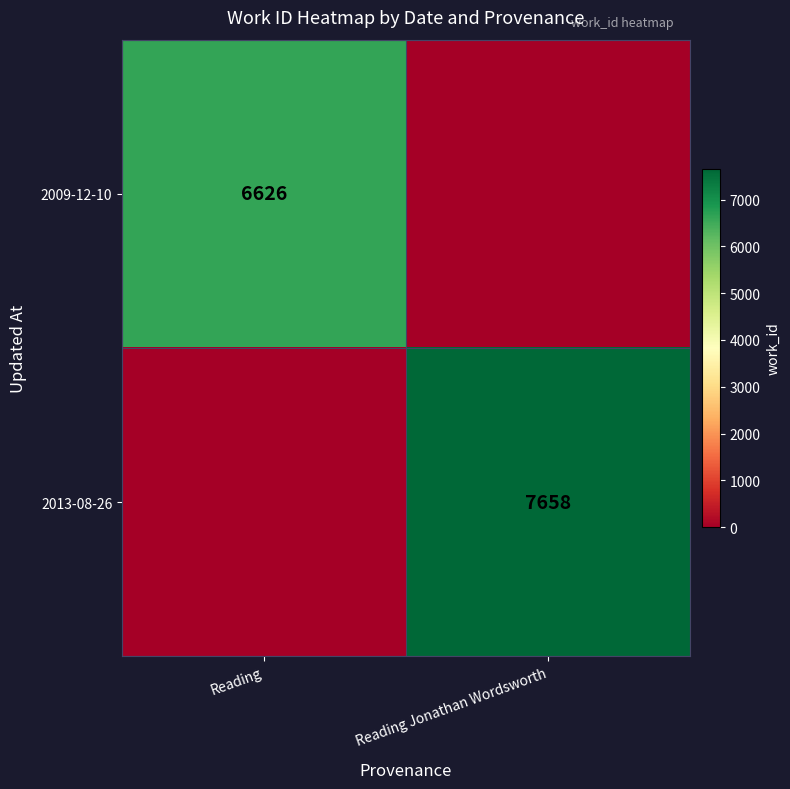

The value of 2013-08-26 at Reading Jonathan Wordsworth is 4642. True or false?

False